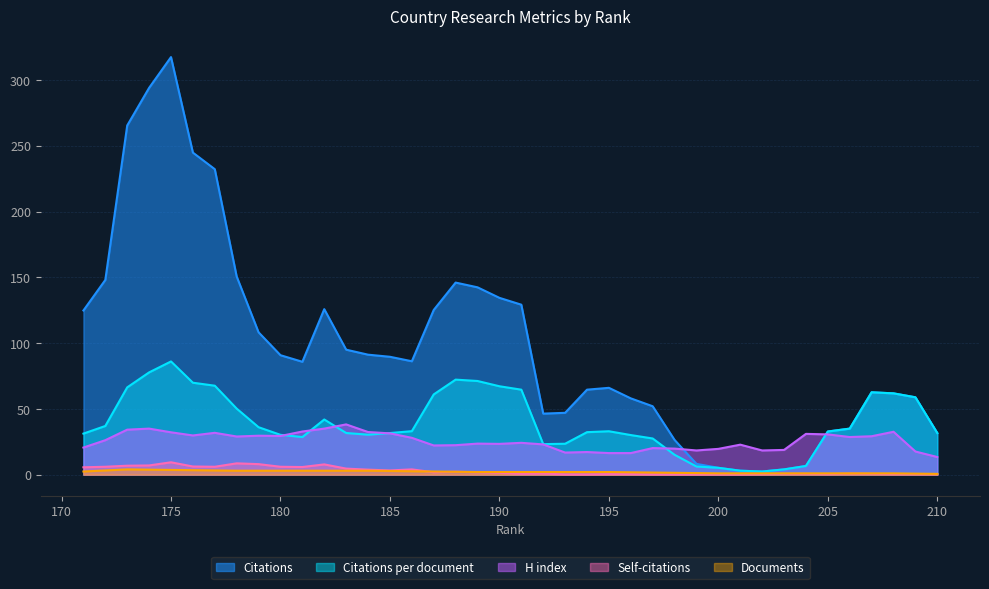

True or false: Citations has a value of 4.0 at 199.

True